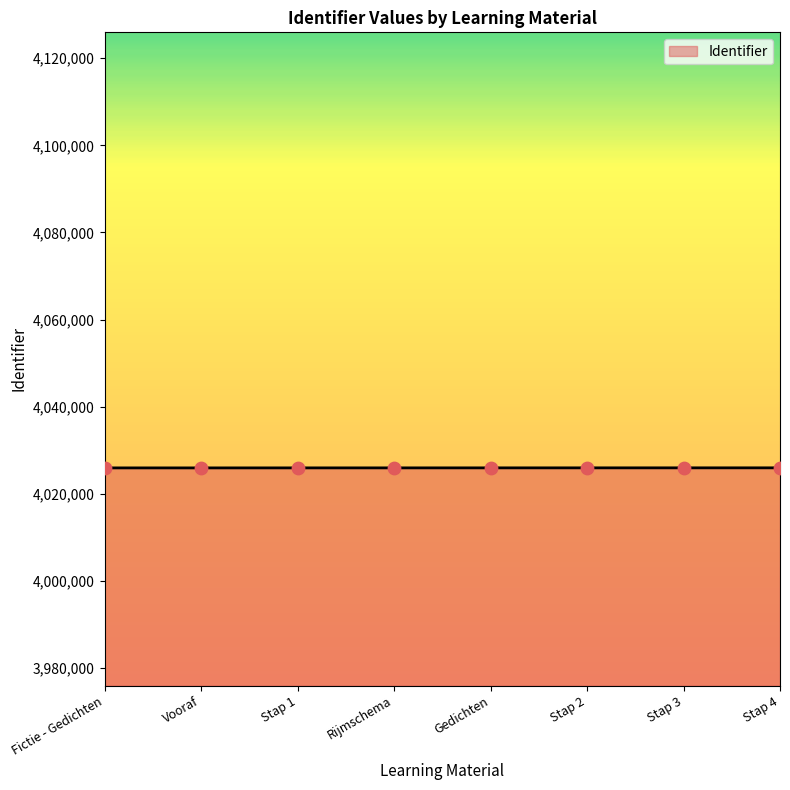

What is the ratio of the value at Vooraf to the value at Stap 4?

1.0